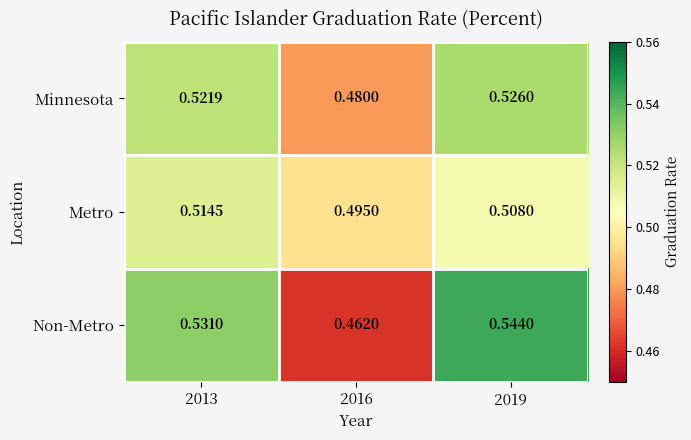

List the series in order of their peak value, lowest first.

Metro, Minnesota, Non-Metro